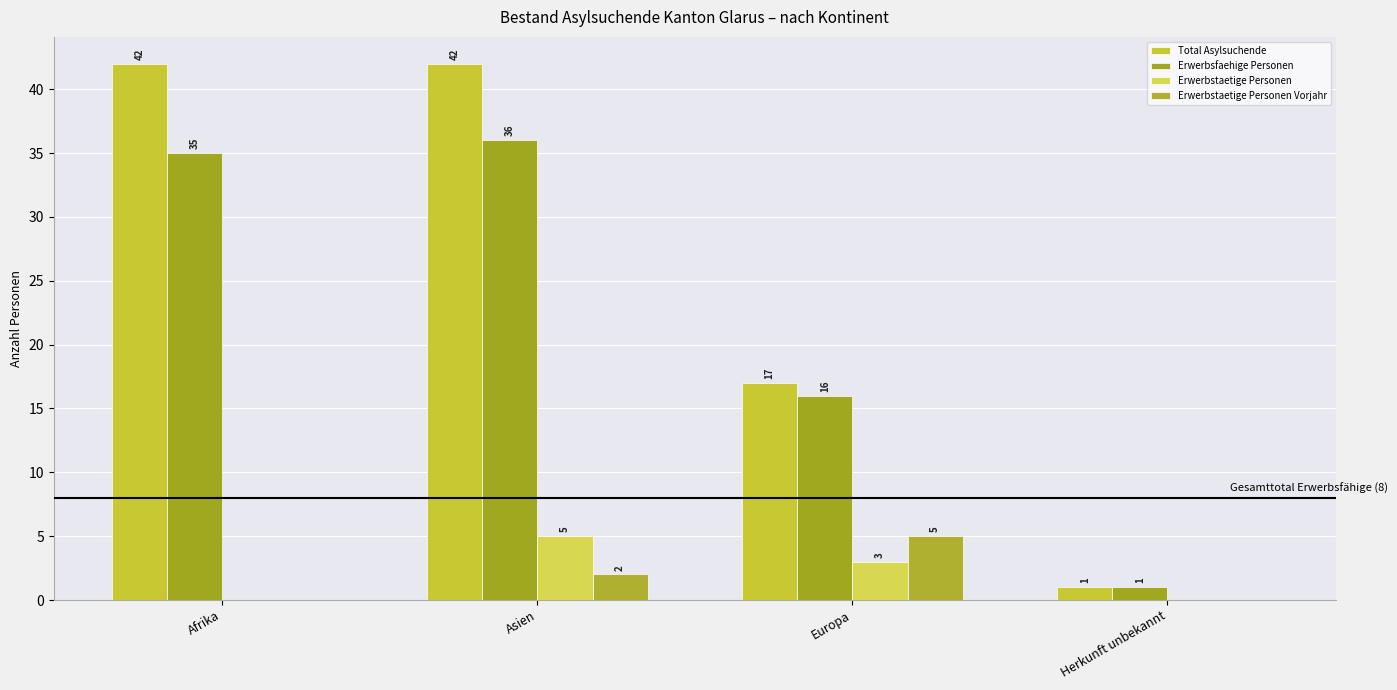

What is the spread (max minus min) of values at Herkunft unbekannt?

1